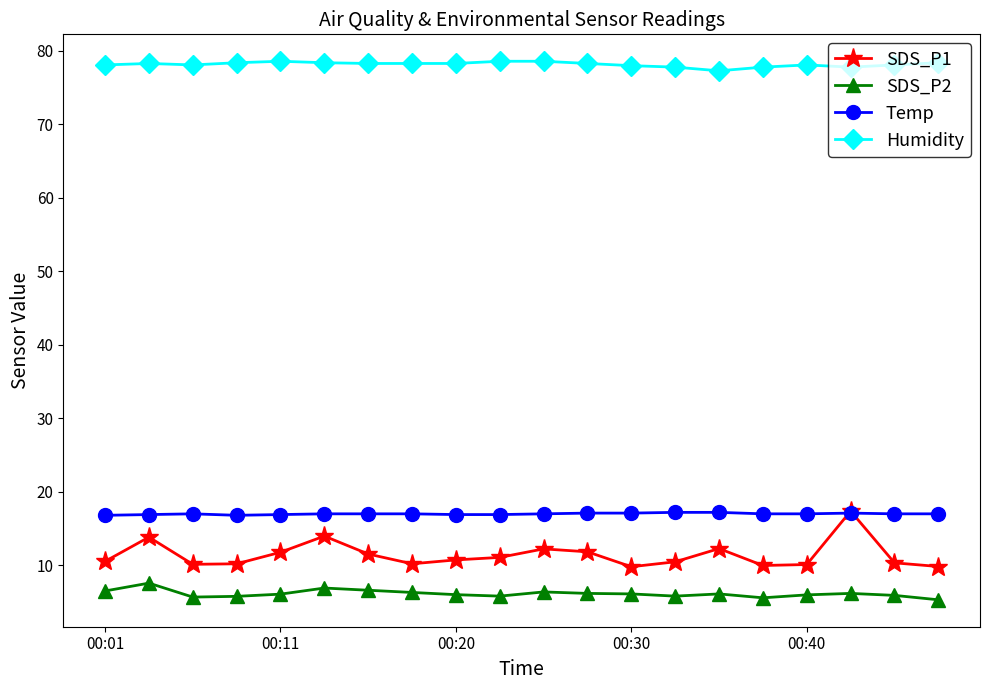

What are all the series names shown in the legend?

SDS_P1, SDS_P2, Temp, Humidity